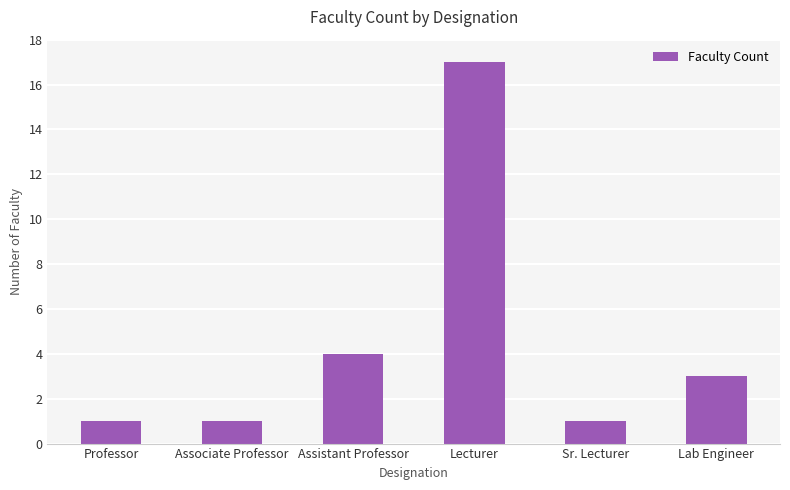

The chart shows a value of 1 at Sr. Lecturer. True or false?

True